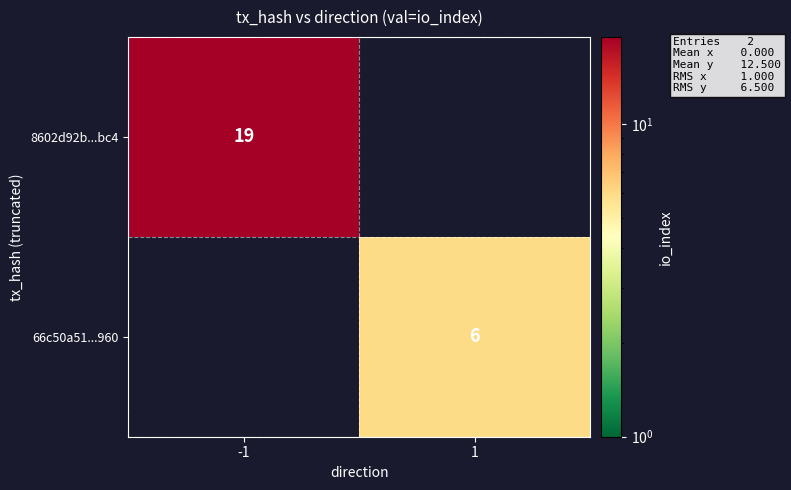

Is the value of 8602d92b...bc4 at -1 greater than the value of 66c50a51...960 at 1?

Yes